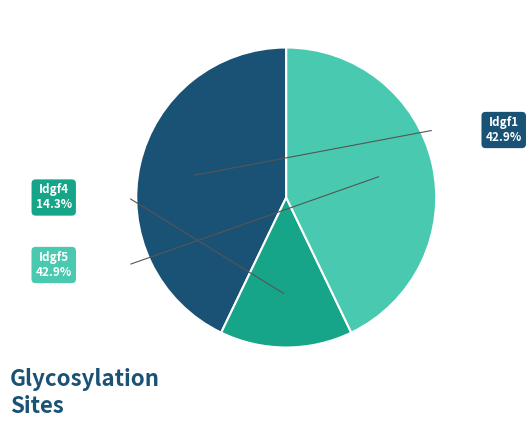

Does any single category account for the majority?

No